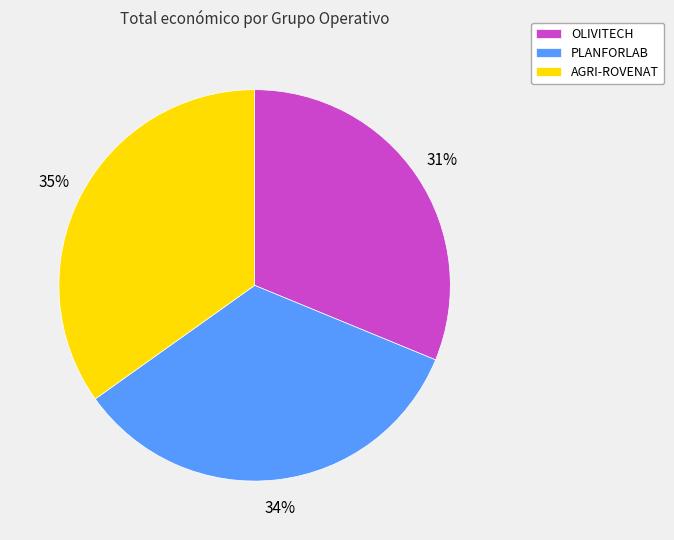

How many slices are in this pie chart?

3